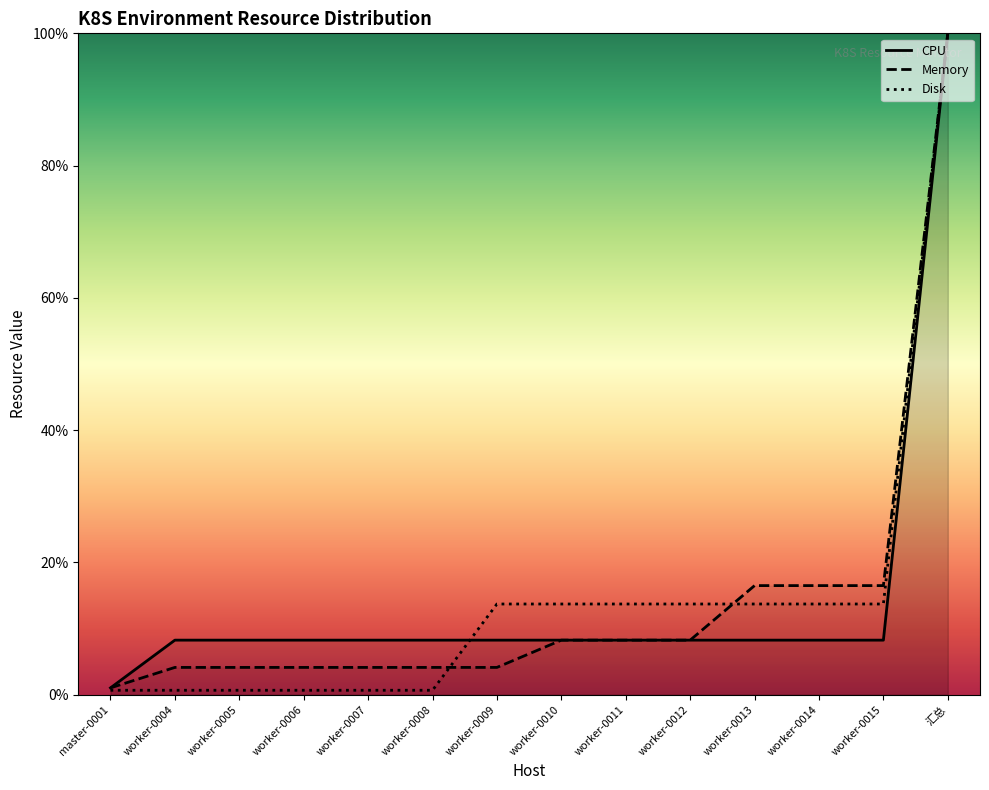

Does the chart have visible grid lines?

No